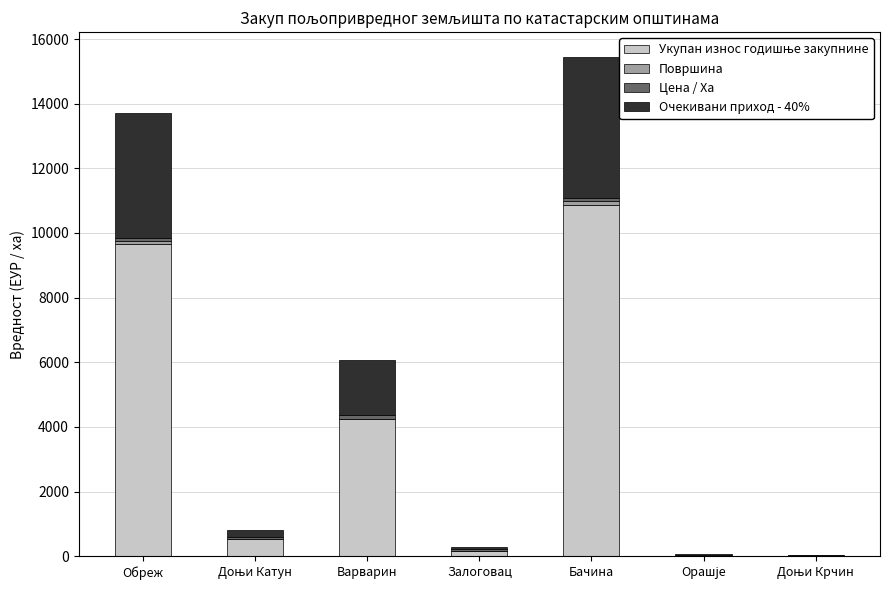

At which category is the sum across all series the highest?

Бачина